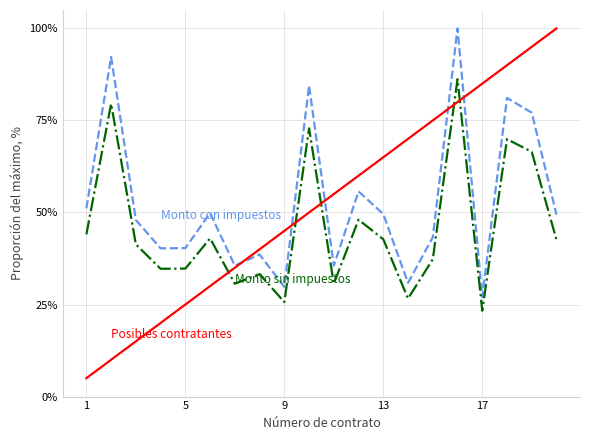

What is the smallest value displayed?

5.0